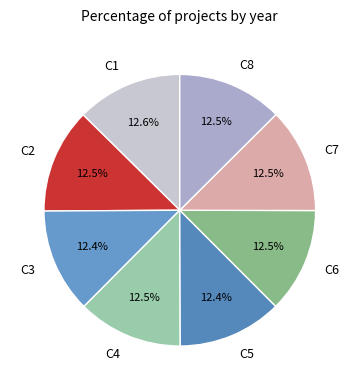

How many slices are in this pie chart?

8